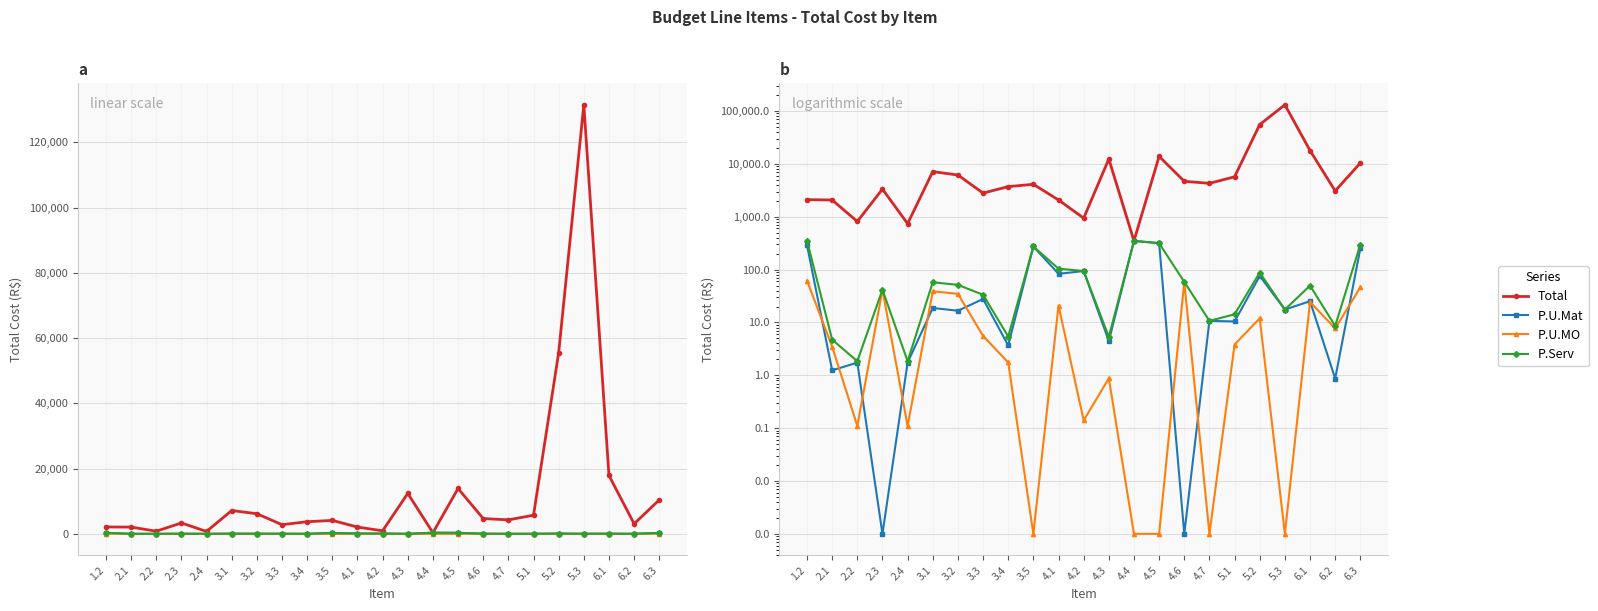

What is the difference between the highest and lowest values at 2.3?

3338.4